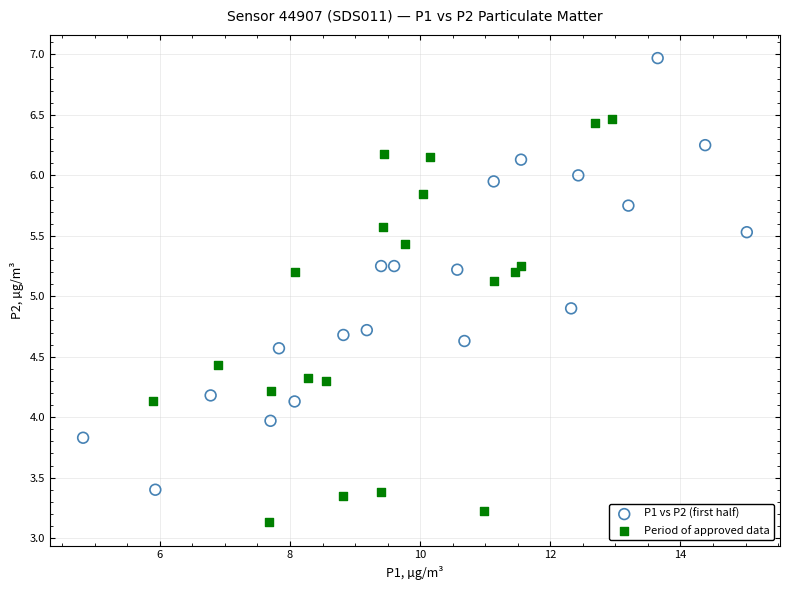

Which series reaches the minimum Y coordinate?

Period of approved data